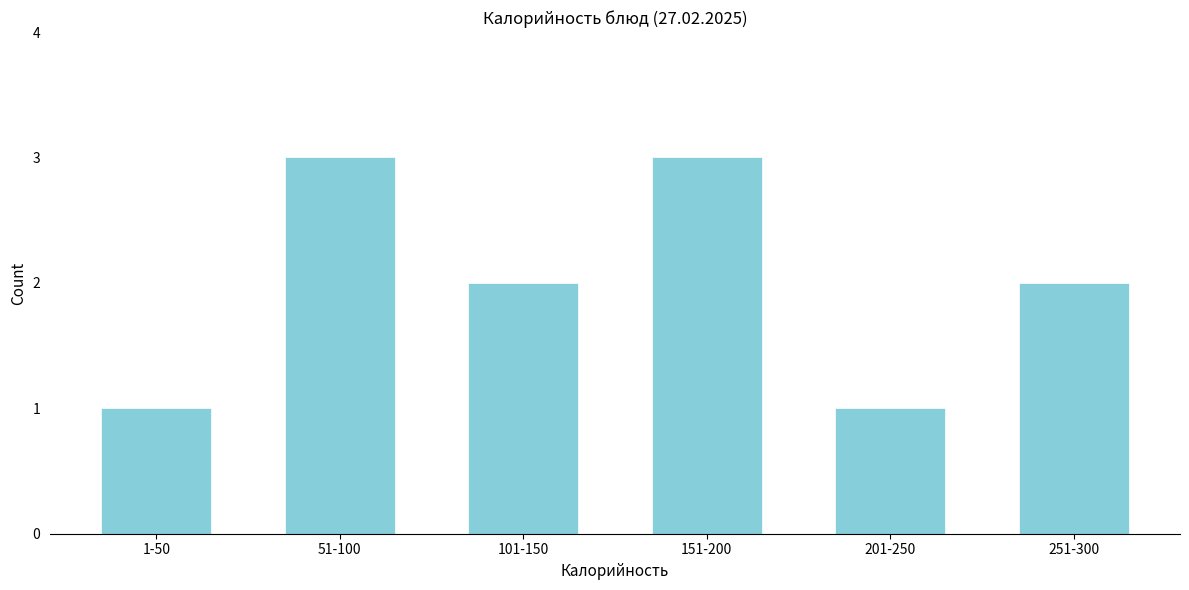

Reading right to left, extract all data points from this chart.

251-300=2	201-250=1	151-200=3	101-150=2	51-100=3	1-50=1